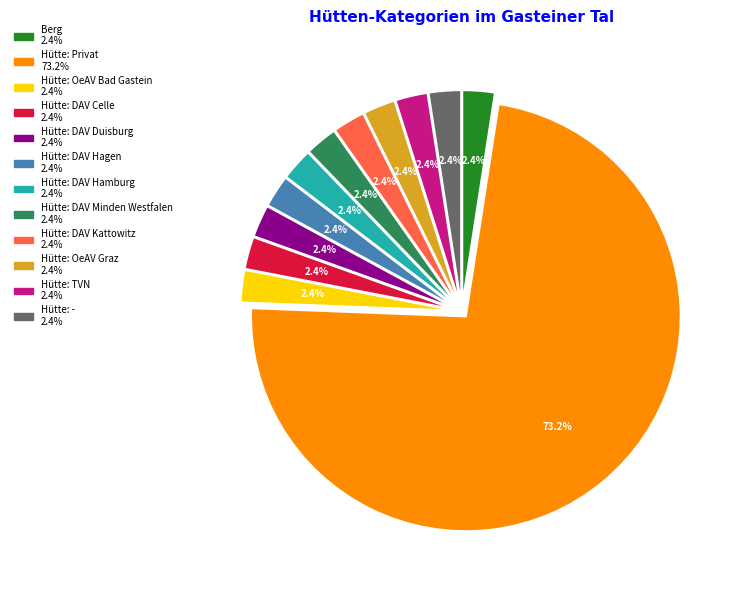

What percentage is NOT represented by Hütte: DAV Celle?

97.6%